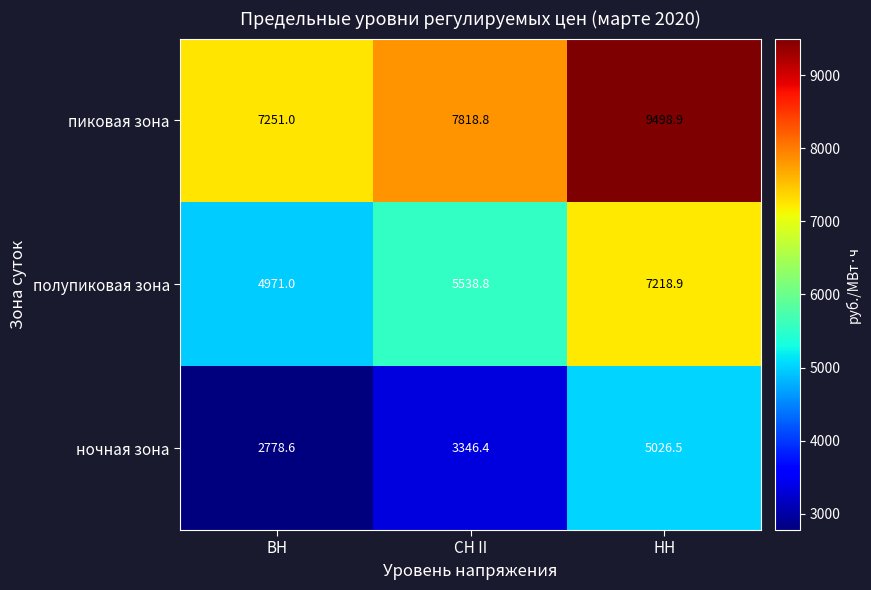

Is the value of ночная зона at ВН greater than the value of пиковая зона at НН?

No